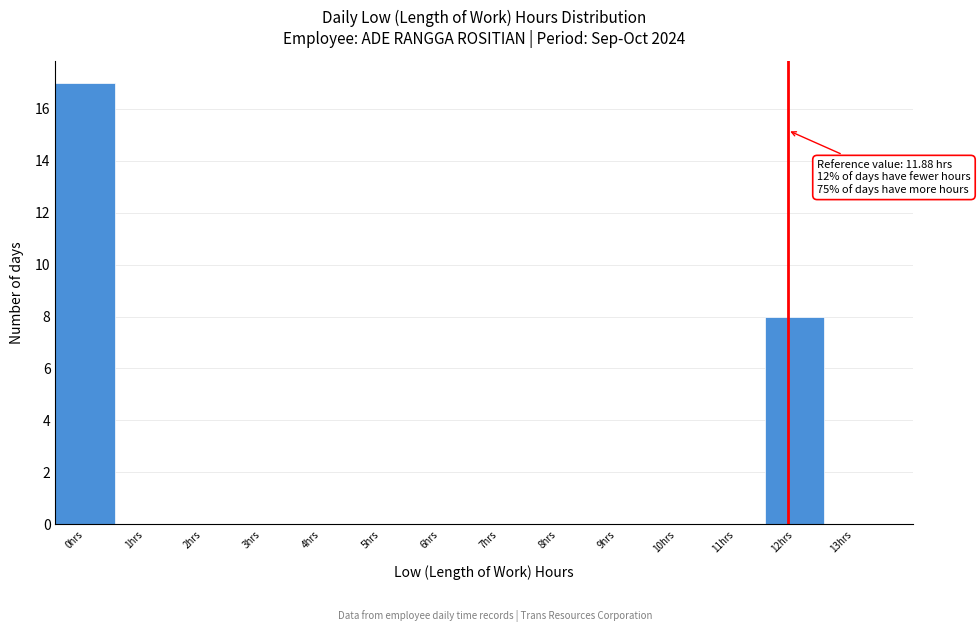

Over which range of the x-axis is the bar tallest?

-0.5 to 0.5